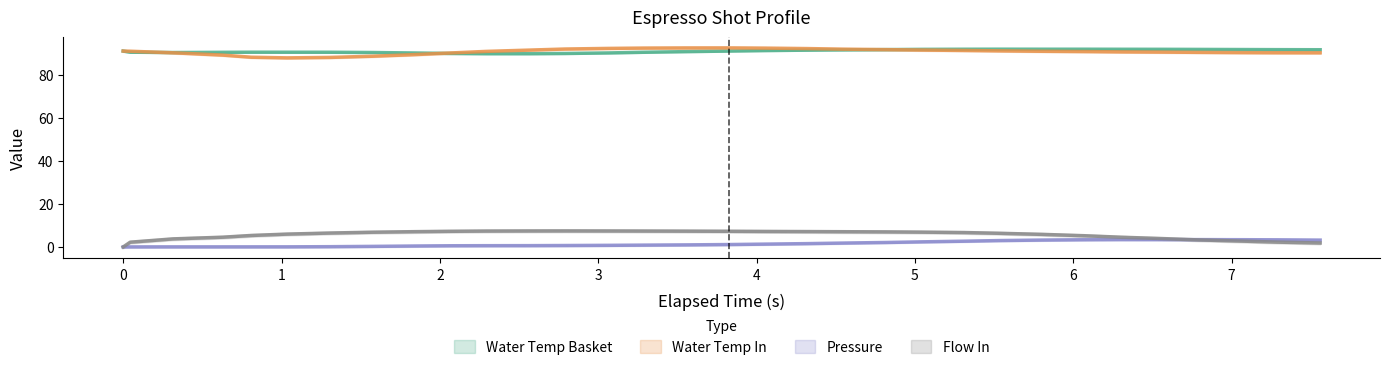

What is the total value across all series at 7?

187.0